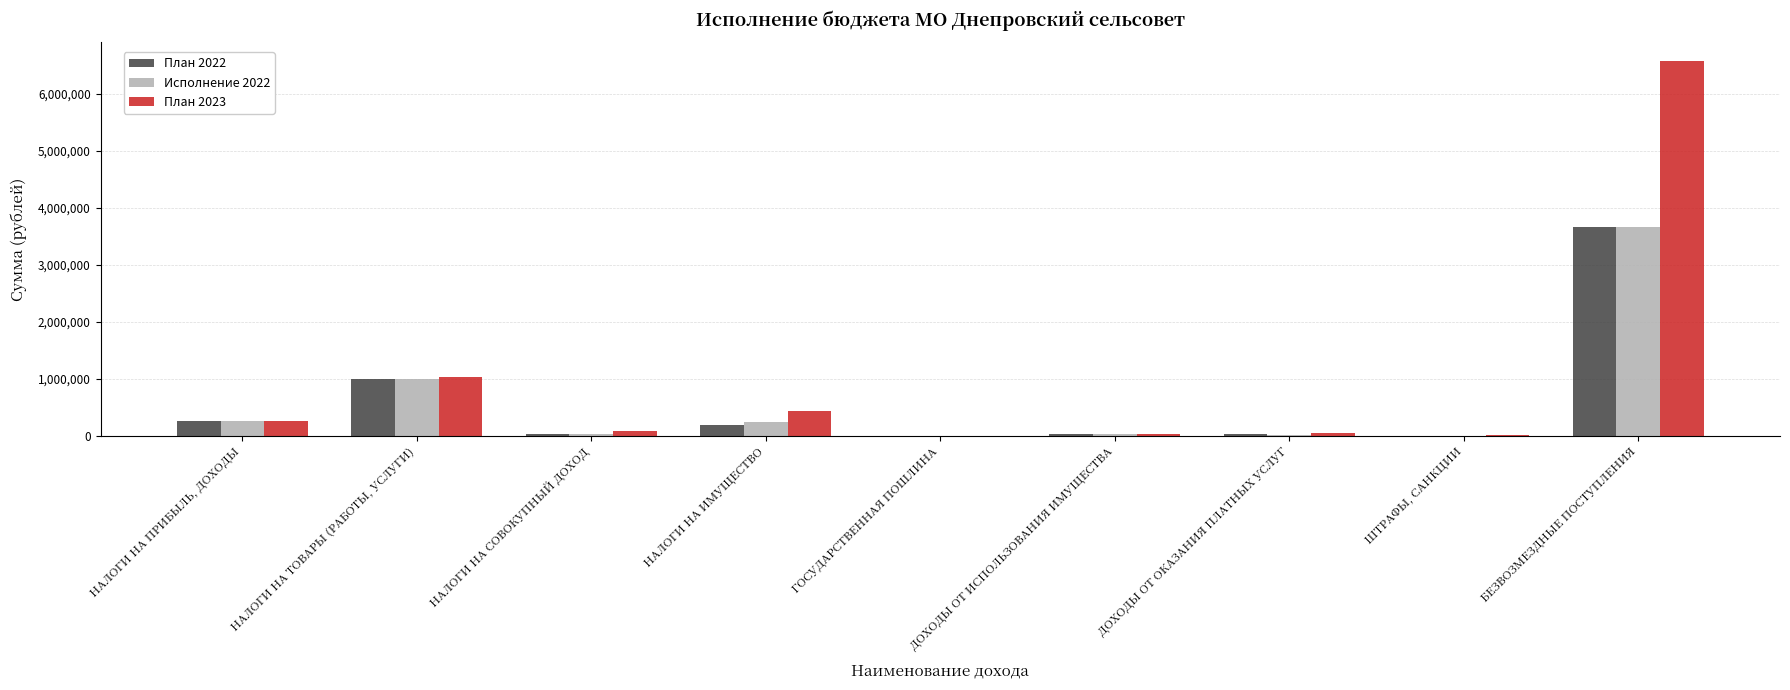

At which category is the sum across all series the highest?

БЕЗВОЗМЕЗДНЫЕ ПОСТУПЛЕНИЯ